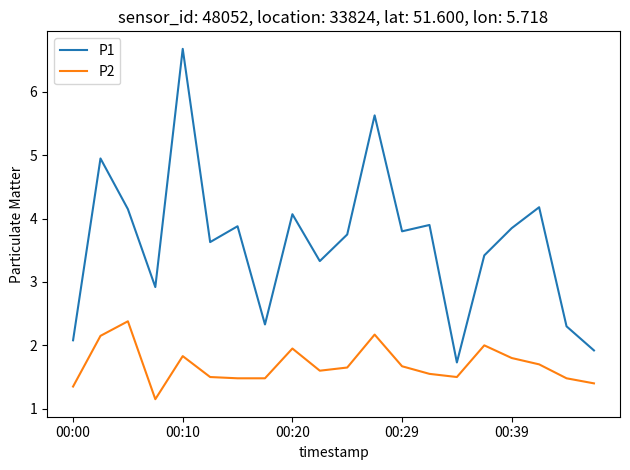

List the series in order of their peak value, highest first.

P1, P2